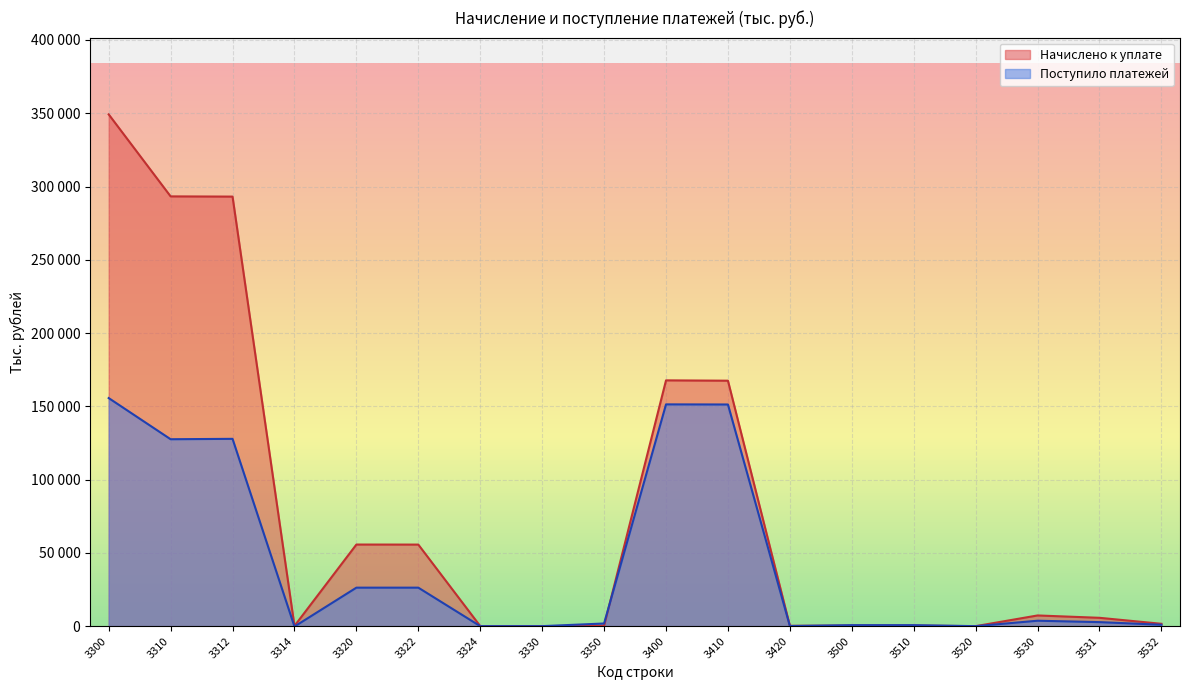

True or false: Начислено к уплате and Поступило платежей intersect in this chart.

True